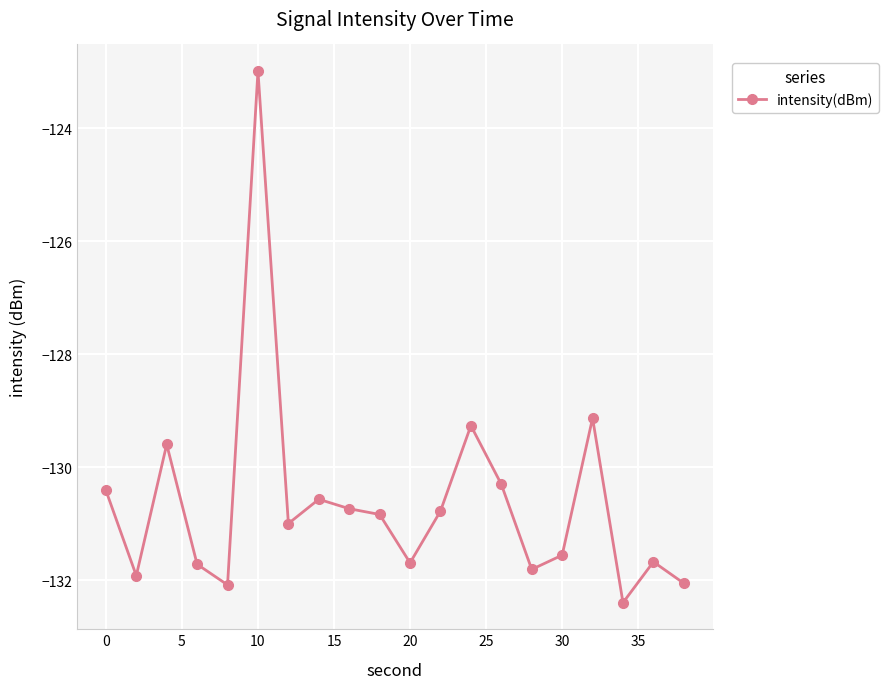

What is the minimum value shown in the chart?

-132.4